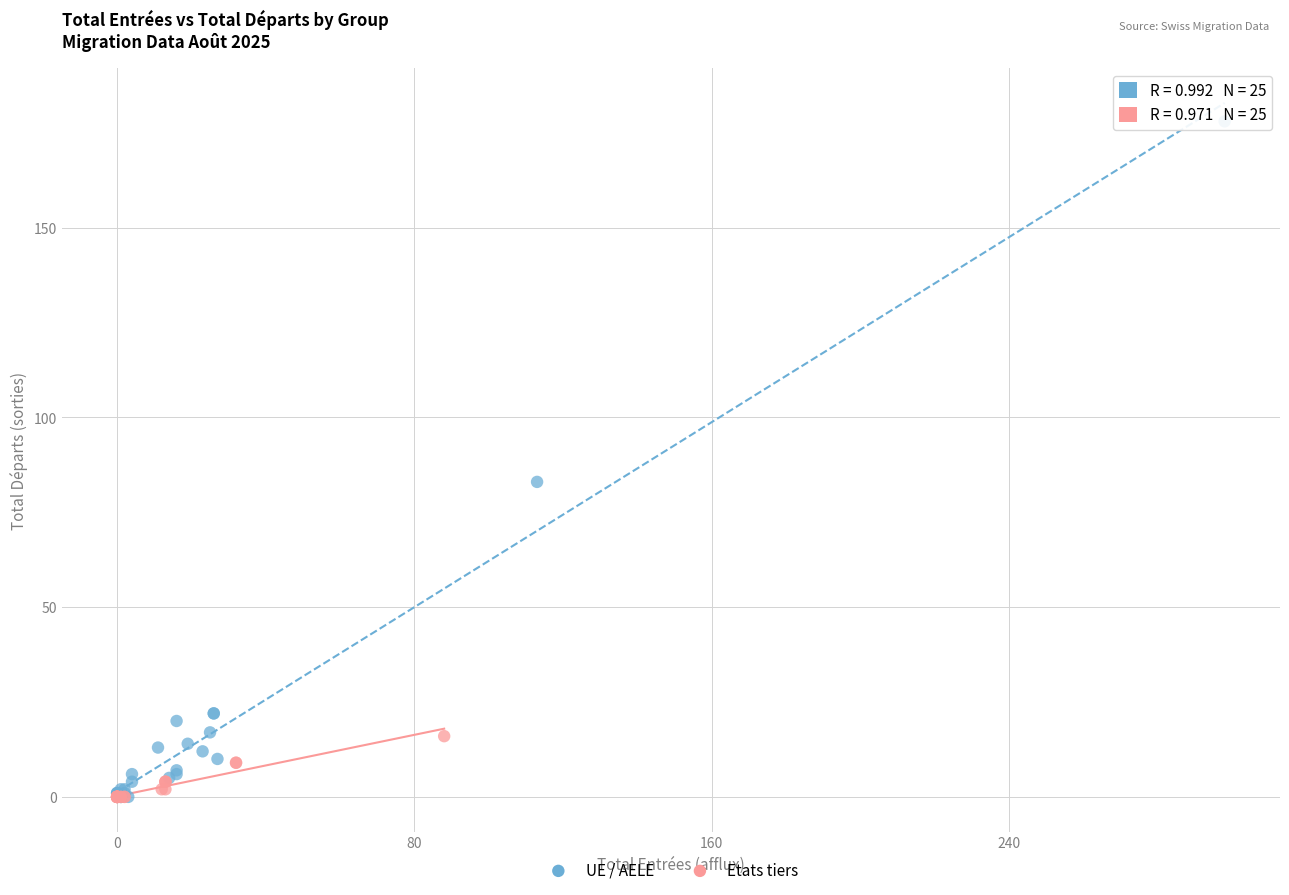

Which series has the widest spread of Y values?

UE / AELE